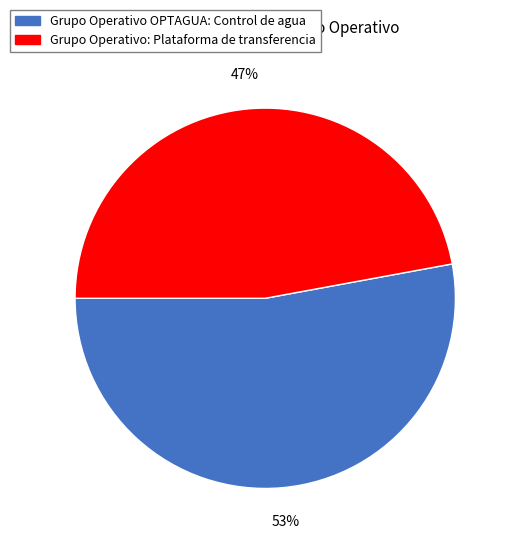

Which slice is the largest?

Grupo Operativo OPTAGUA: Control de agua